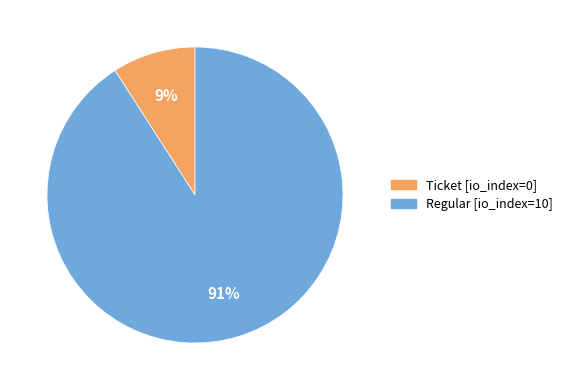

Which has a higher value, Regular or Ticket?

Regular